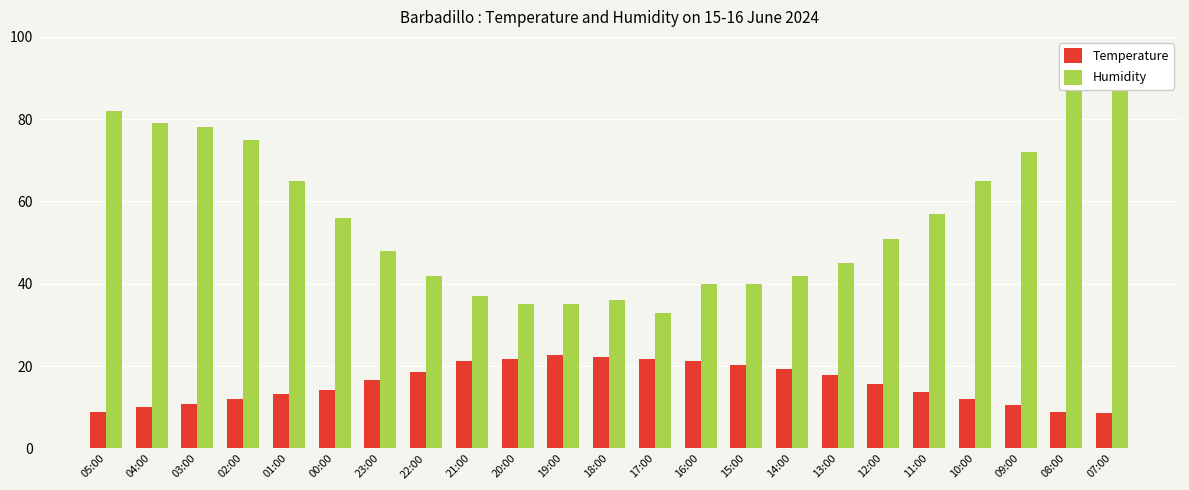

Which series has the largest total across all categories?

Humidity